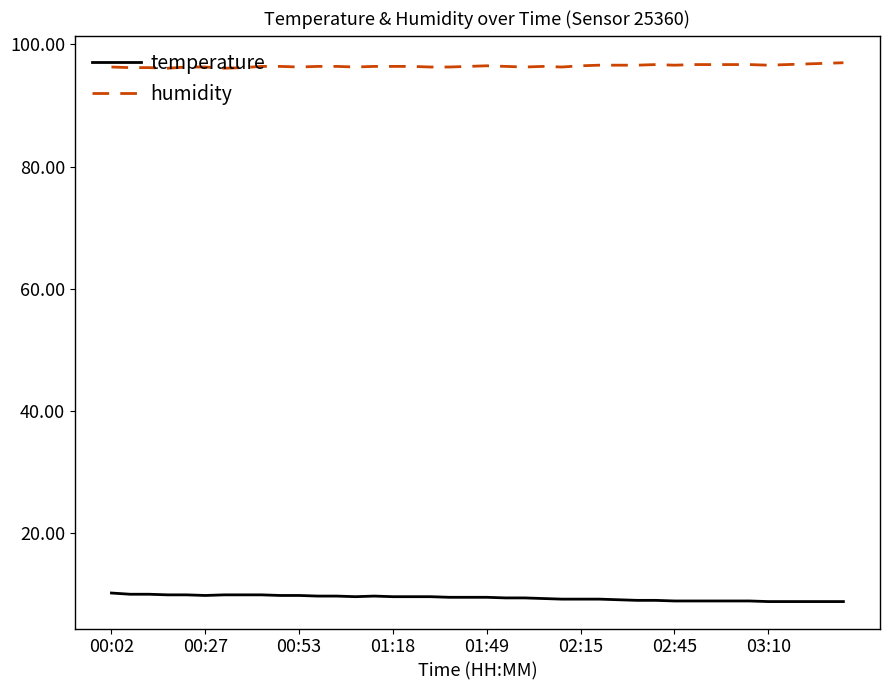

What is the maximum value shown in the chart?

97.0